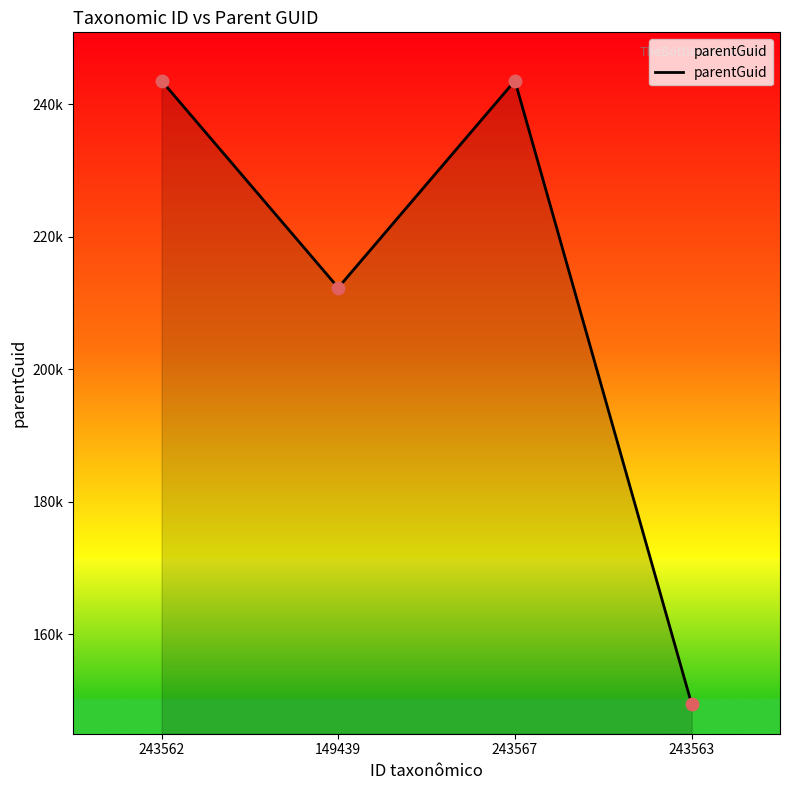

Between 243563 and 149439, which is larger?

149439